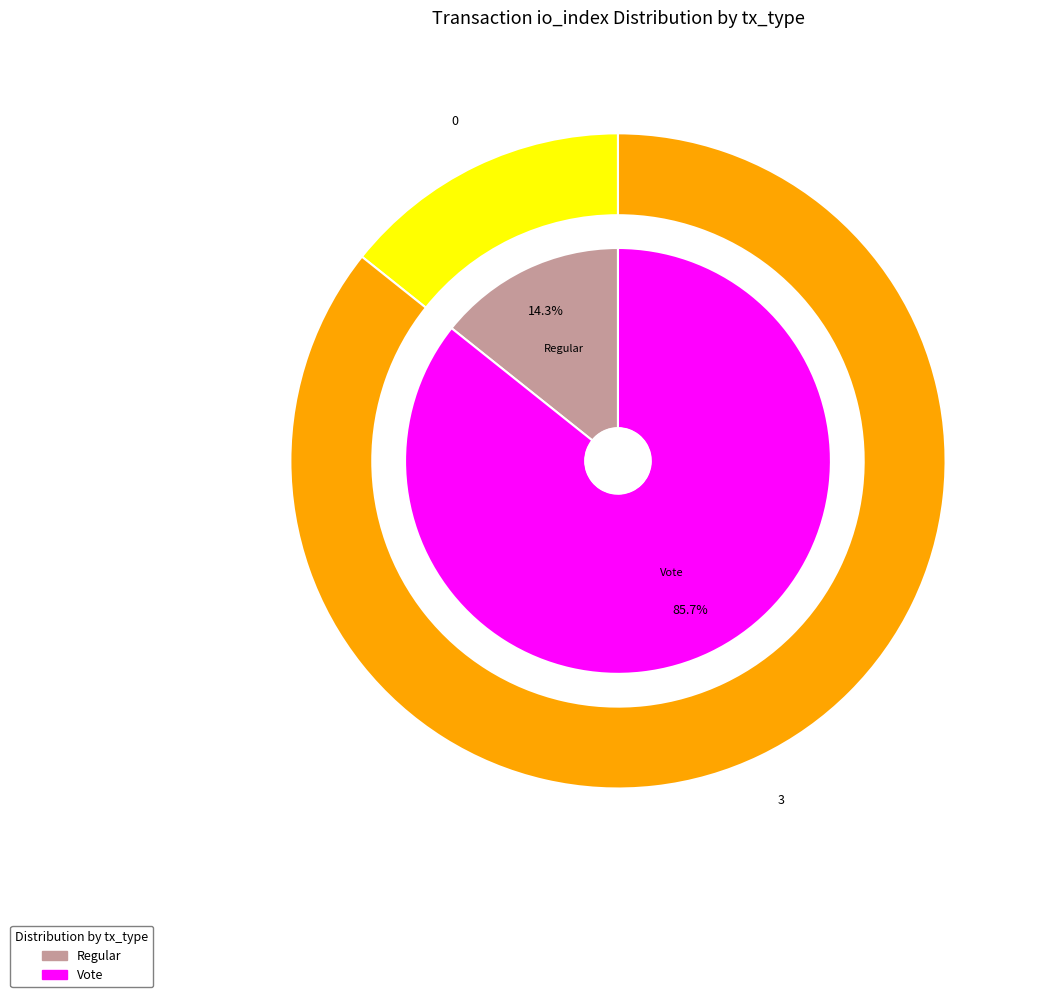

Is it true that Regular is 1% of the pie?

False